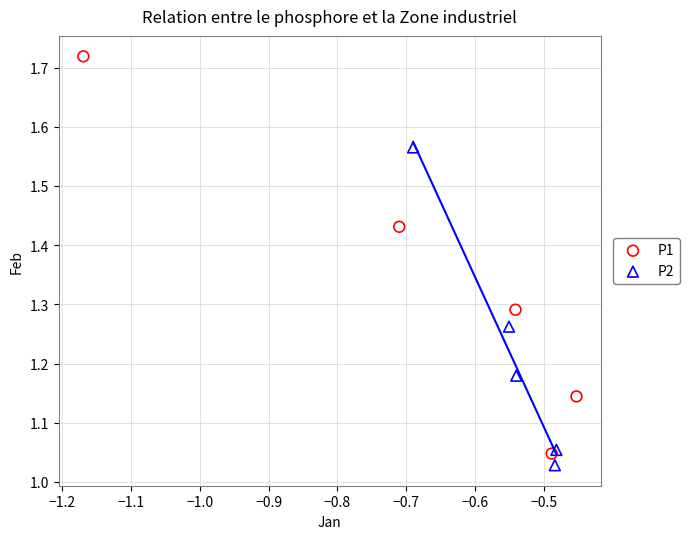

Which series contains the highest Y value?

P1